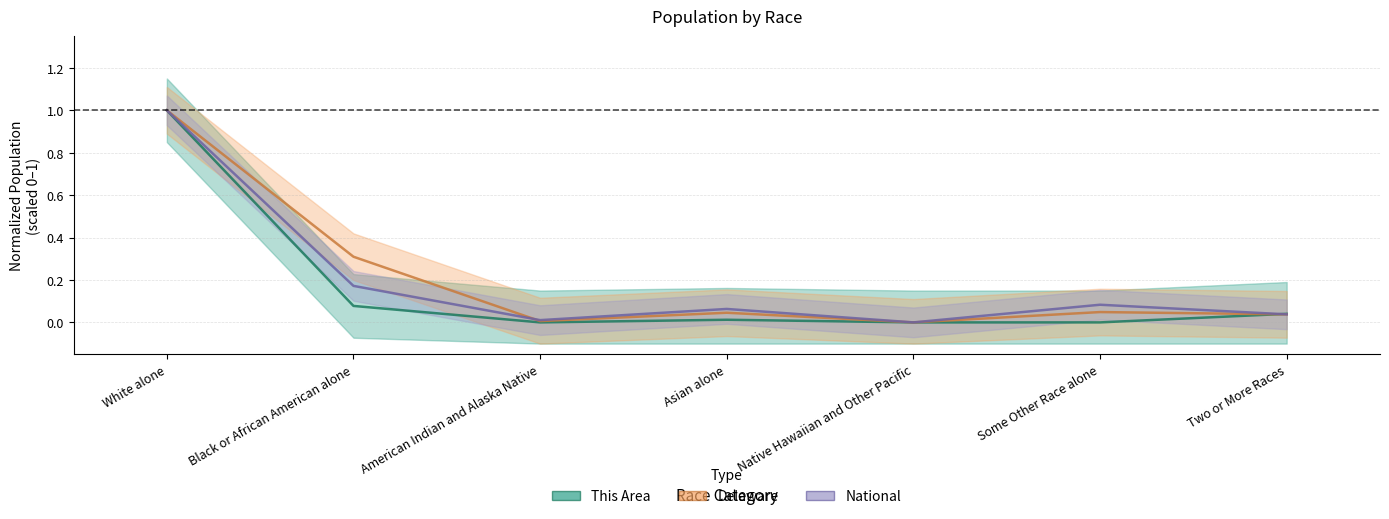

Which series has the widest spread of values?

This Area